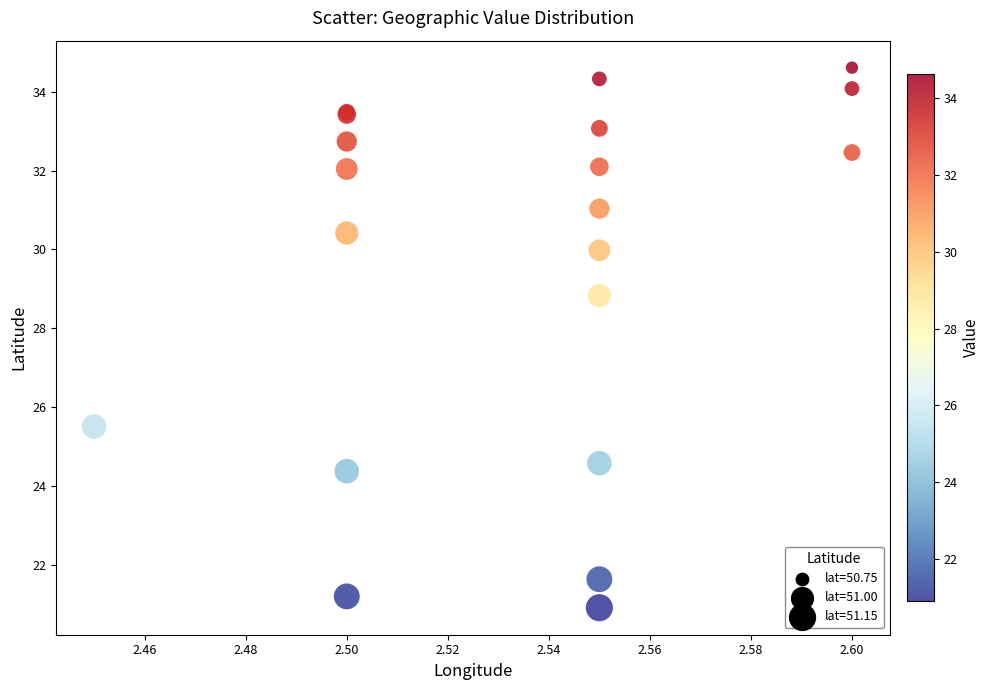

What Y value in the scatter plot is closest to 27?

25.5